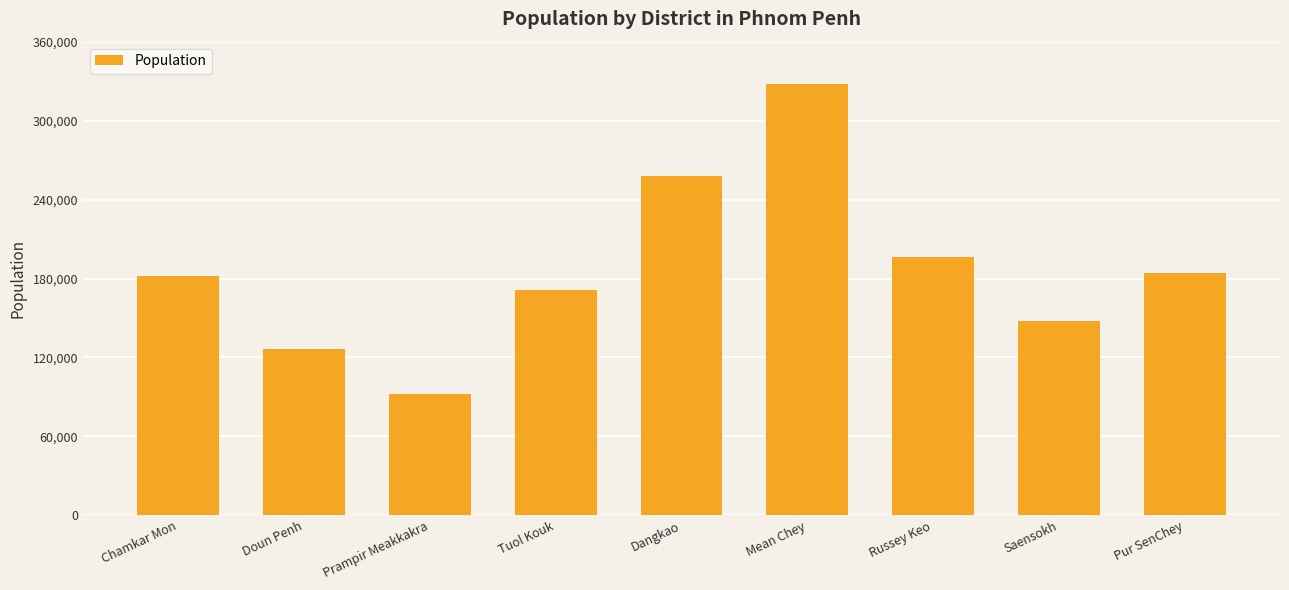

The value at Prampir Meakkakra is 91895. True or false?

True